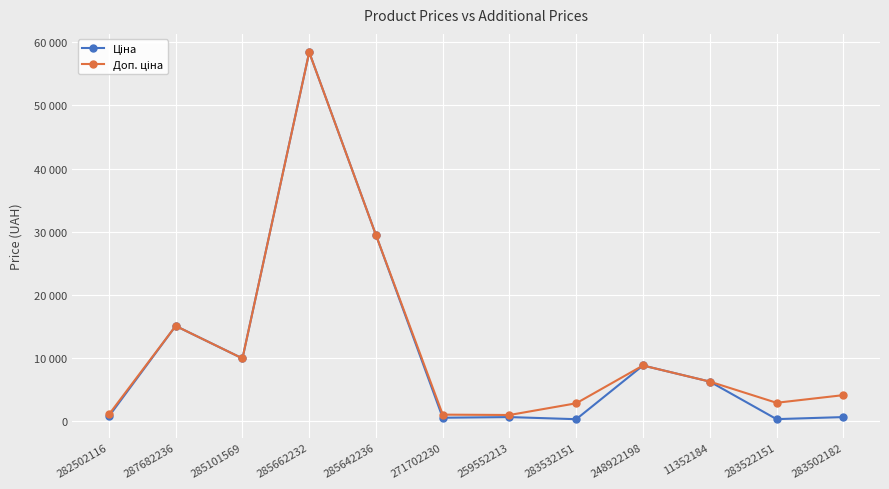

True or false: Доп. ціна and Ціна intersect in this chart.

False